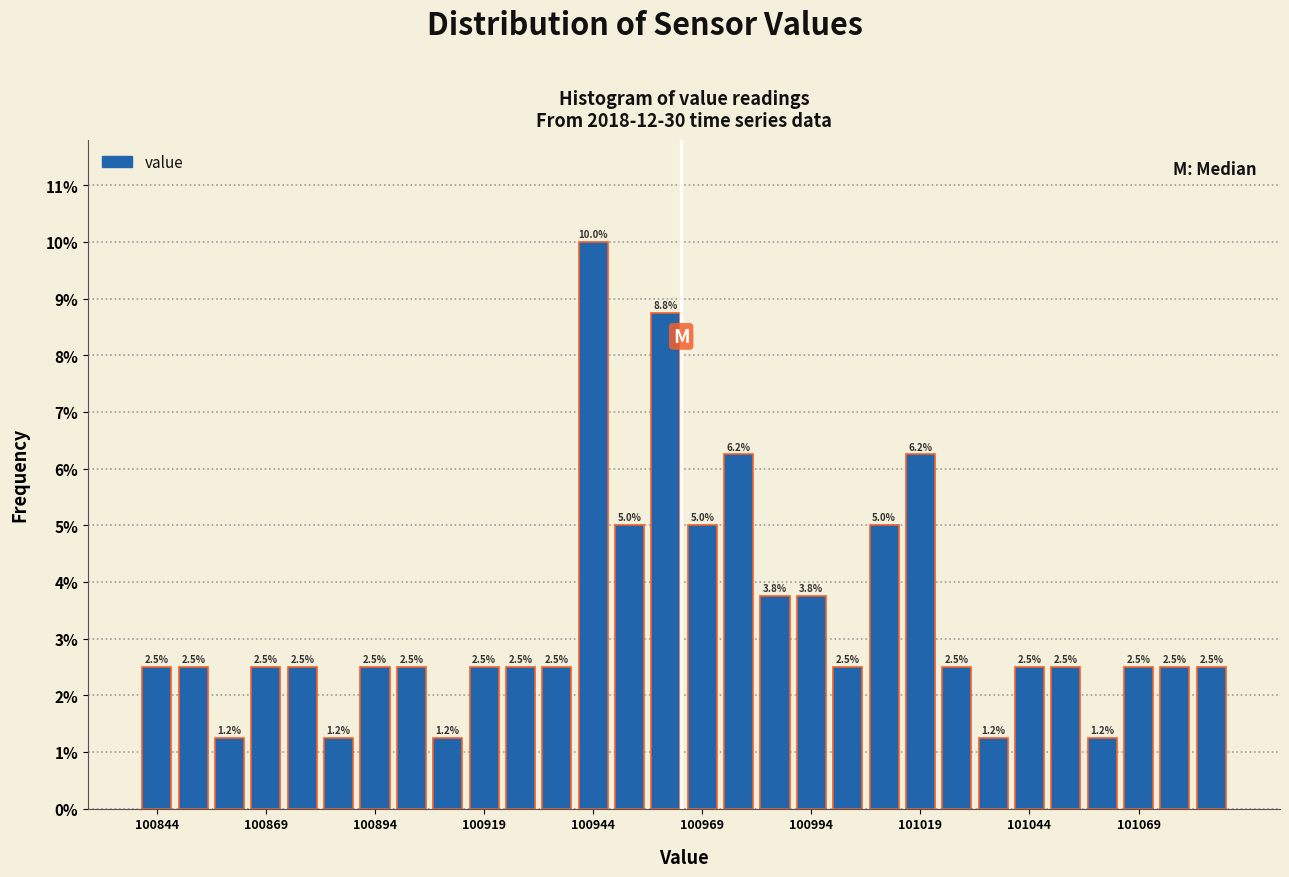

Around what value on the x-axis is the tallest bar? Give the approximate position of its centre, as read against the axis.

100945